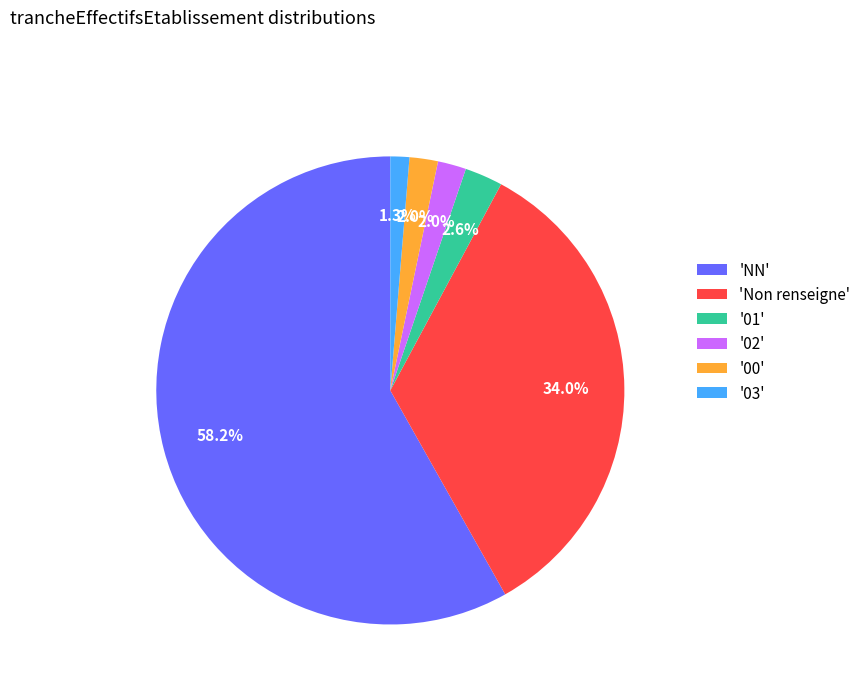

Which slice is the largest?

'NN'